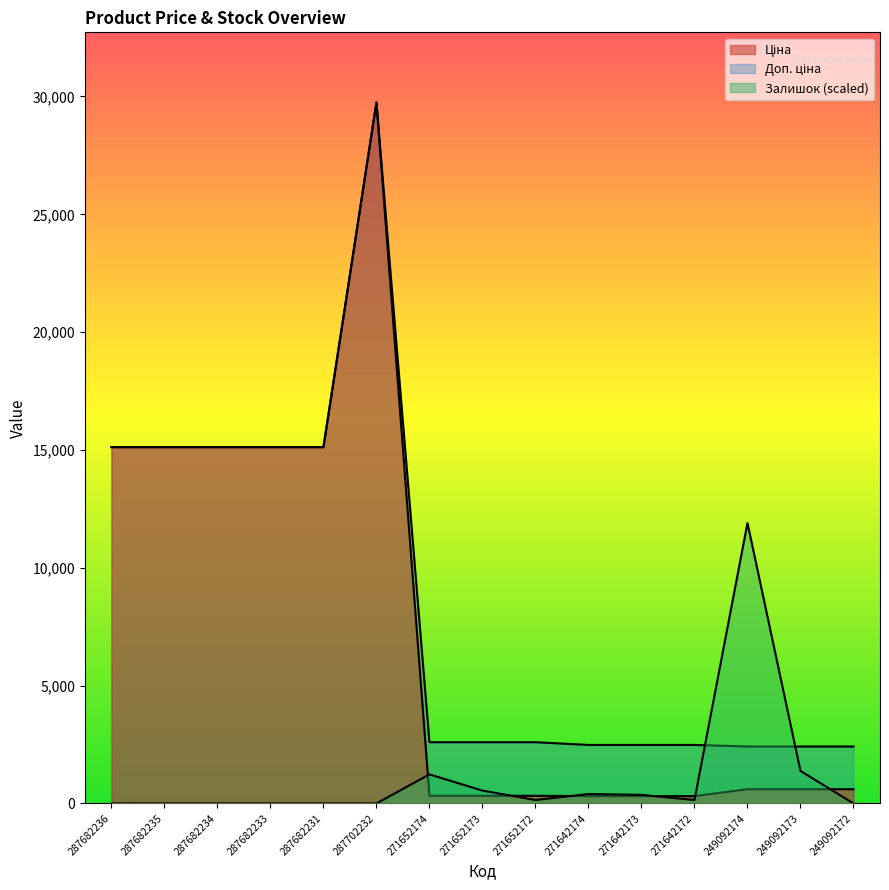

Reading left to right, transcribe all the data shown in this chart.

Ціна: 287682236=15120.0	287682235=15120.0	287682234=15120.0	287682233=15120.0	287682231=15120.0	287702232=29747.2	271652174=324.8	271652173=324.8	271652172=324.8	271642174=310.3	271642173=310.3	271642172=310.3	249092174=603.7	249092173=603.7	249092172=603.7
Доп. ціна: 287682236=15120.0	287682235=15120.0	287682234=15120.0	287682233=15120.0	287682231=15120.0	287702232=29747.2	271652174=2598.3	271652173=2598.3	271652172=2598.3	271642174=2482.4	271642173=2482.4	271642172=2482.4	249092174=2414.8	249092173=2414.8	249092172=2414.8
Залишок: 287682236=0.0	287682235=0.0	287682234=0.0	287682233=0.0	287682231=0.0	287702232=0.0	271652174=1233.4	271652173=544.2	271652172=145.1	271642174=399.0	271642173=362.8	271642172=145.1	249092174=11898.9	249092173=1378.5	249092172=0.0